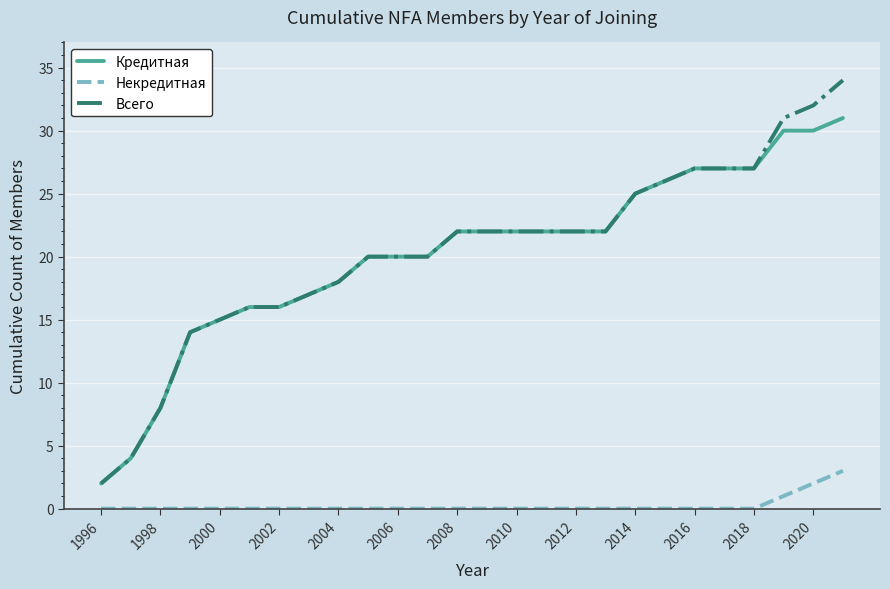

Which series has the widest spread of values?

Всего